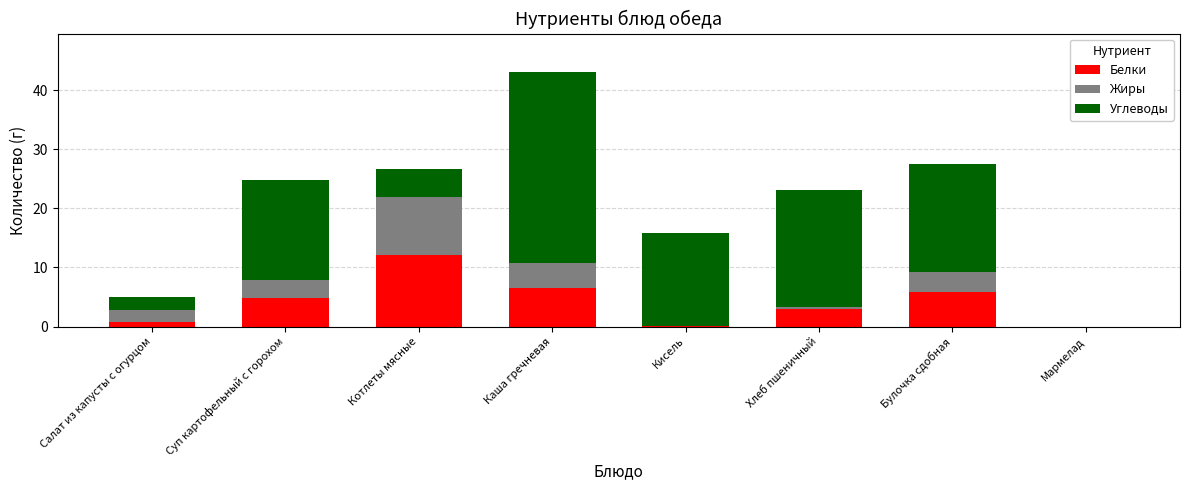

What is the maximum value for Белки?

12.1